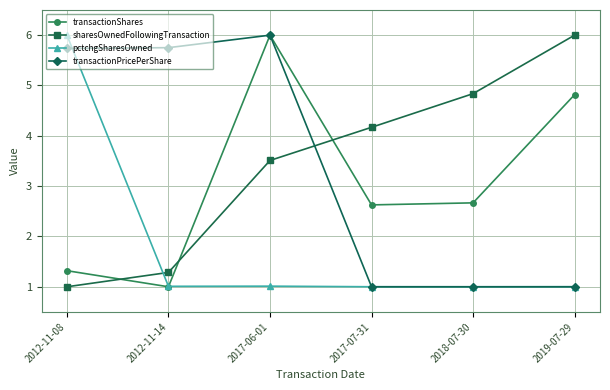

True or false: transactionPricePerShare has a value of 1.0 at 2018-07-30.

True